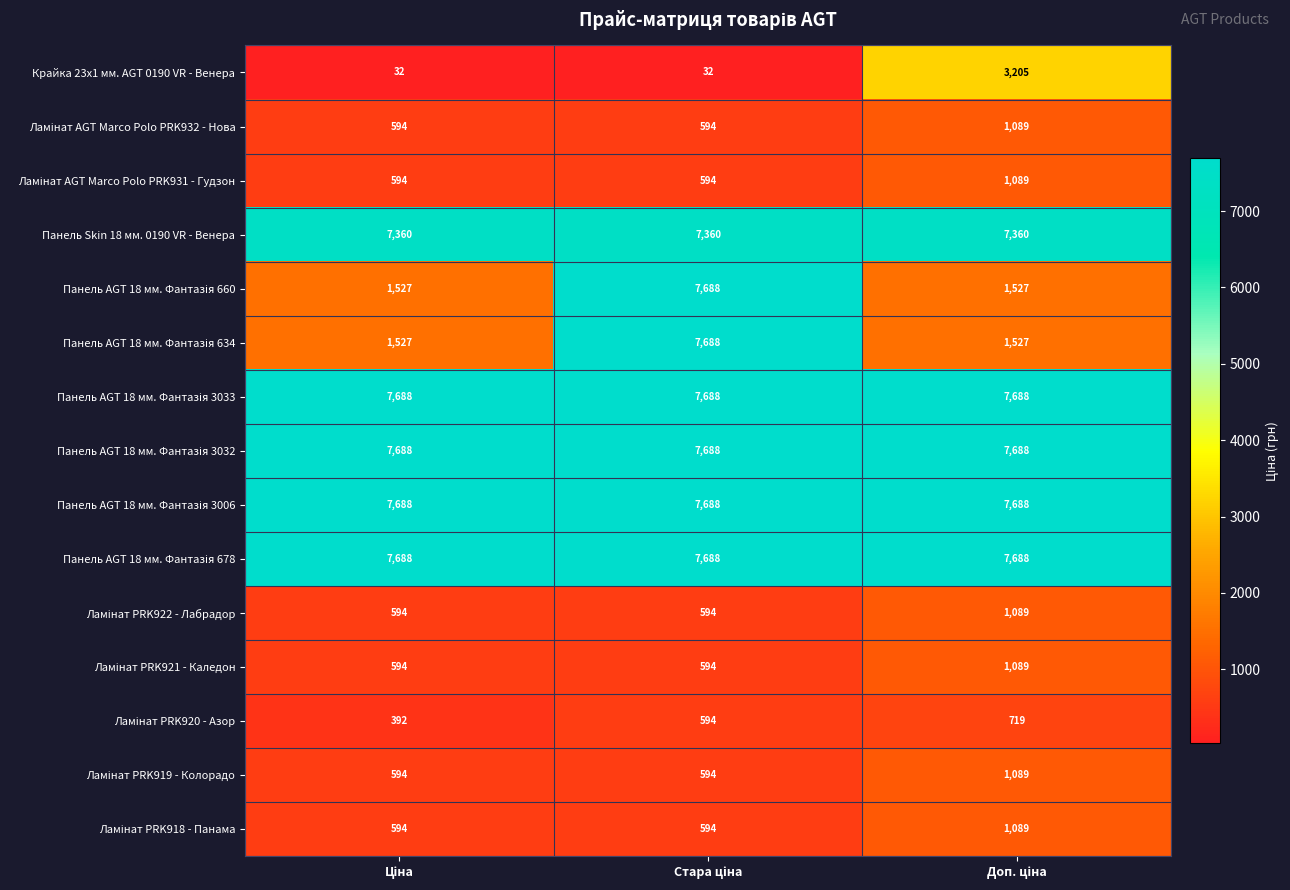

At how many categories does at least one series exceed 7452?

3